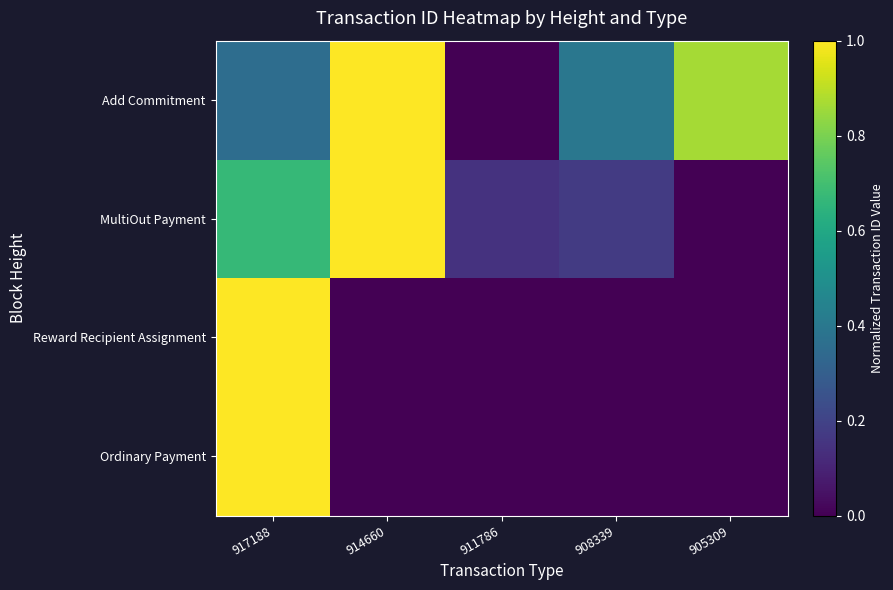

Count the number of categories in the chart.

5